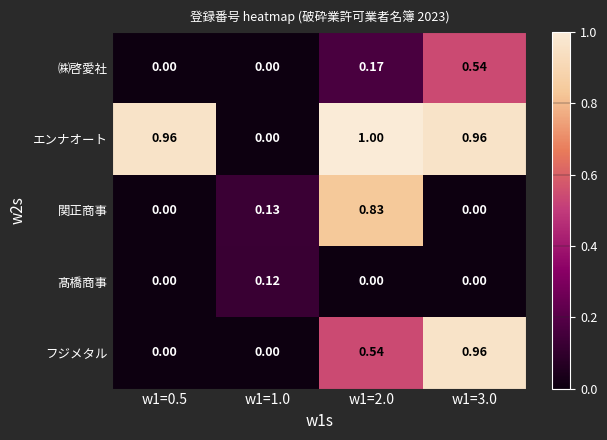

What is the spread (max minus min) of values at w1=3.0?

1.0